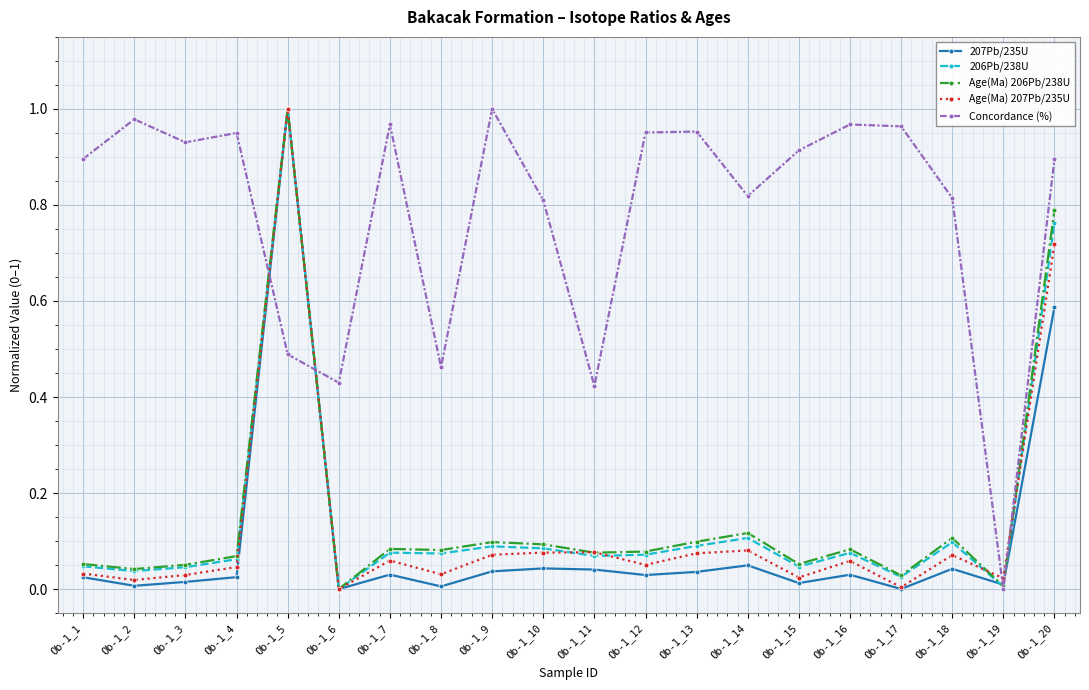

Which series has the largest total across all categories?

Concordance (%)